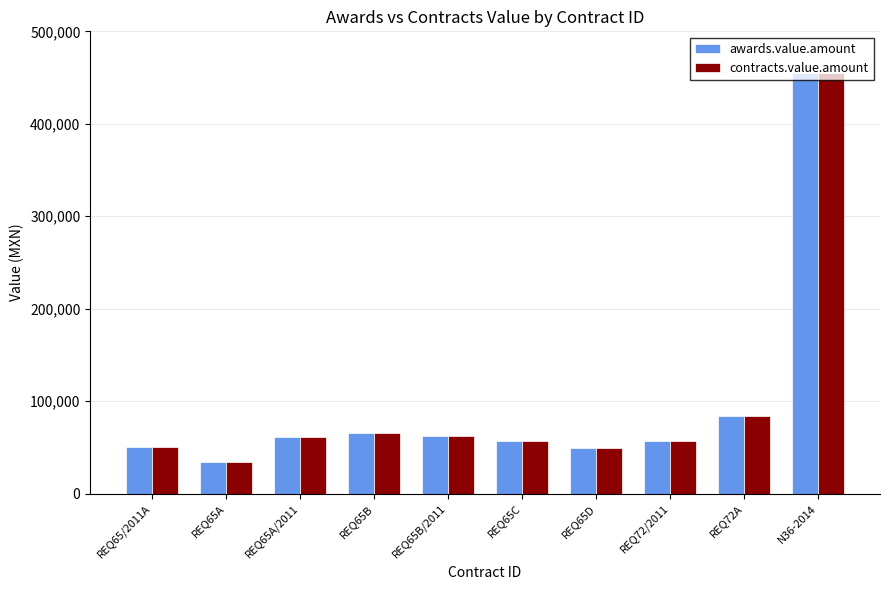

Which category has the lowest value in the contracts.value.amount series?

REQ65A